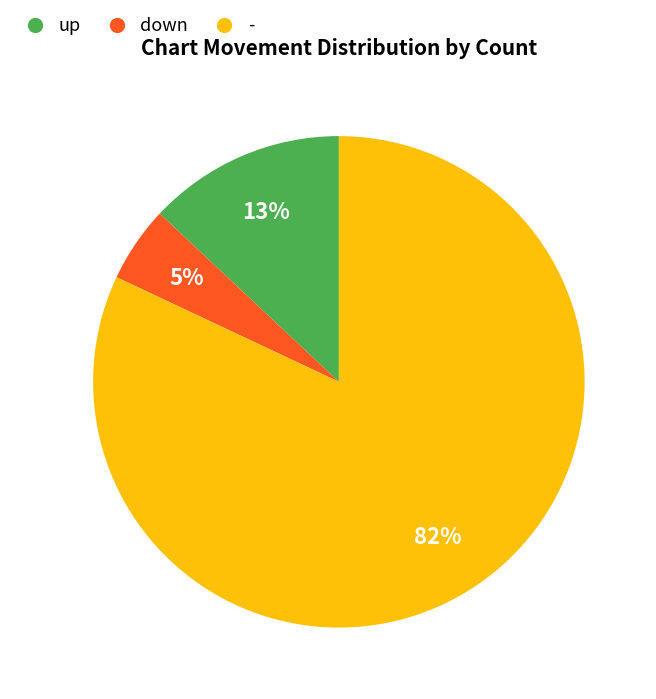

The - slice represents 71% of the pie. True or false?

False